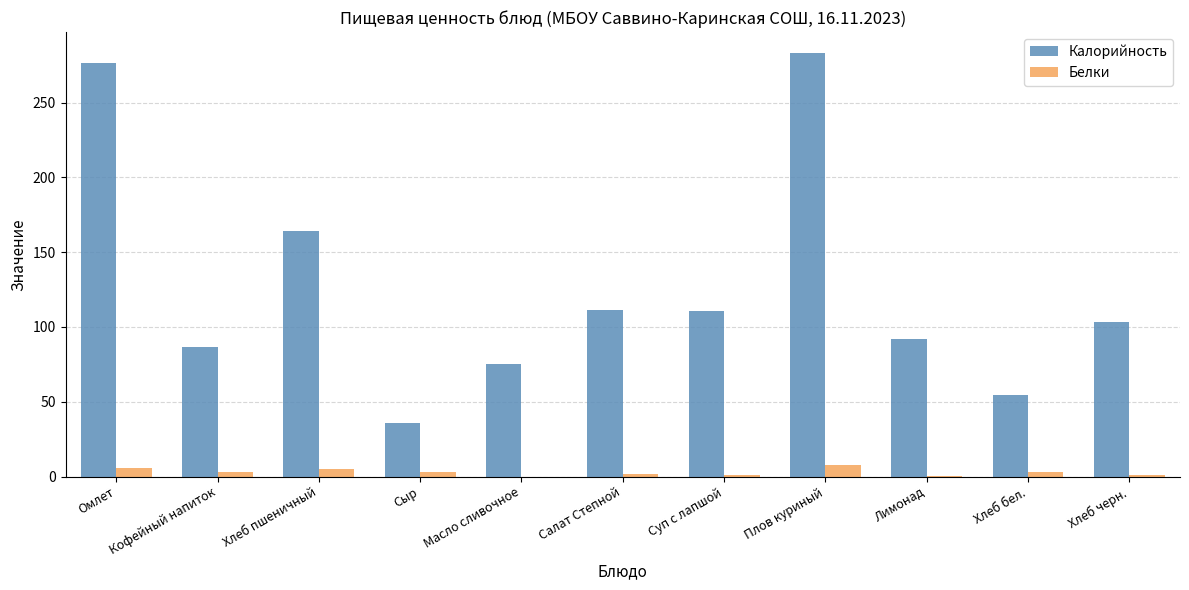

Is the value of Калорийность at Хлеб черн. greater than the value of Белки at Хлеб бел.?

Yes